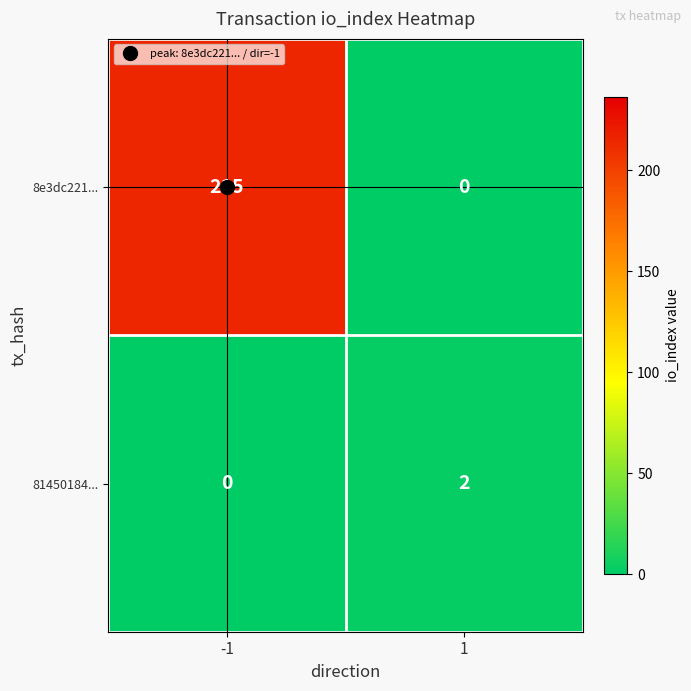

Count the number of data series in this chart.

2